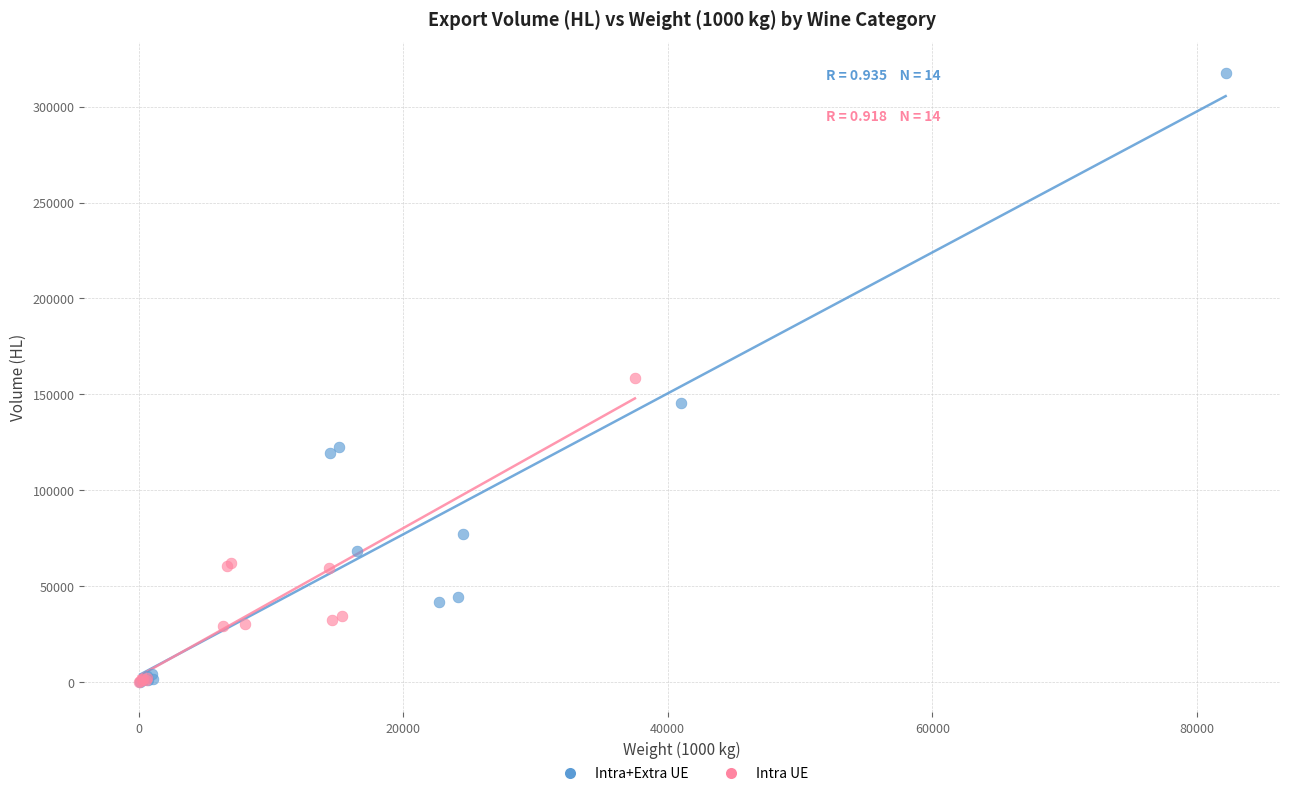

Which series contains the highest Y value?

Intra+Extra UE